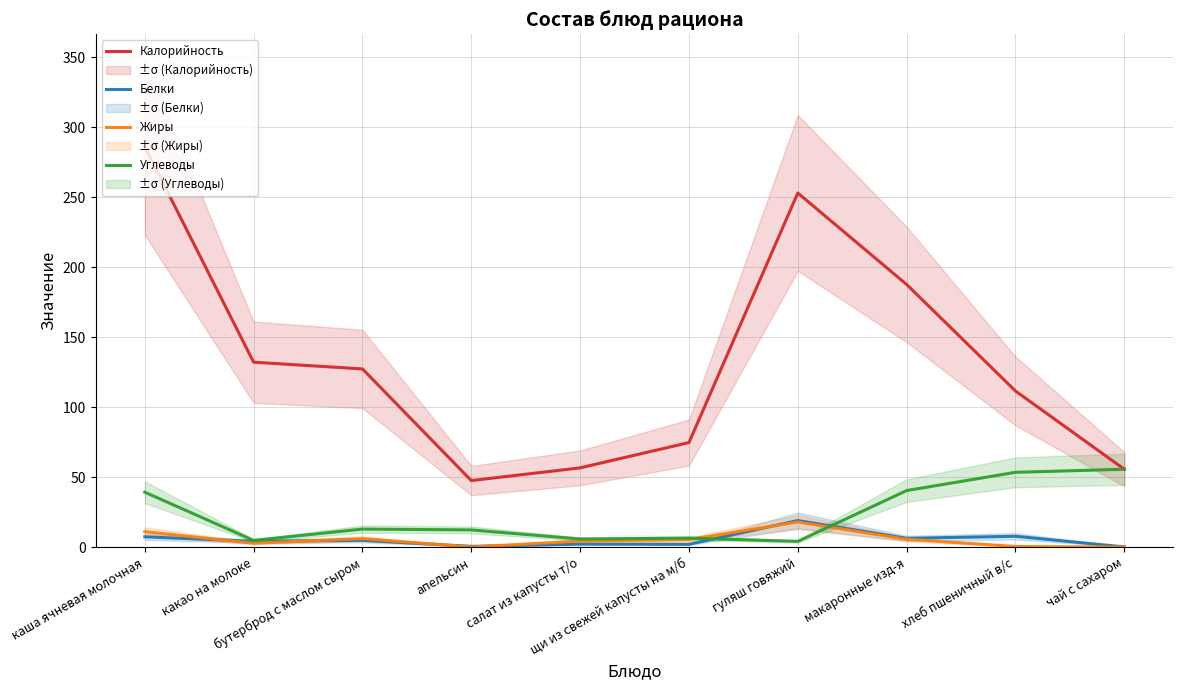

True or false: Жиры and Белки intersect in this chart.

True